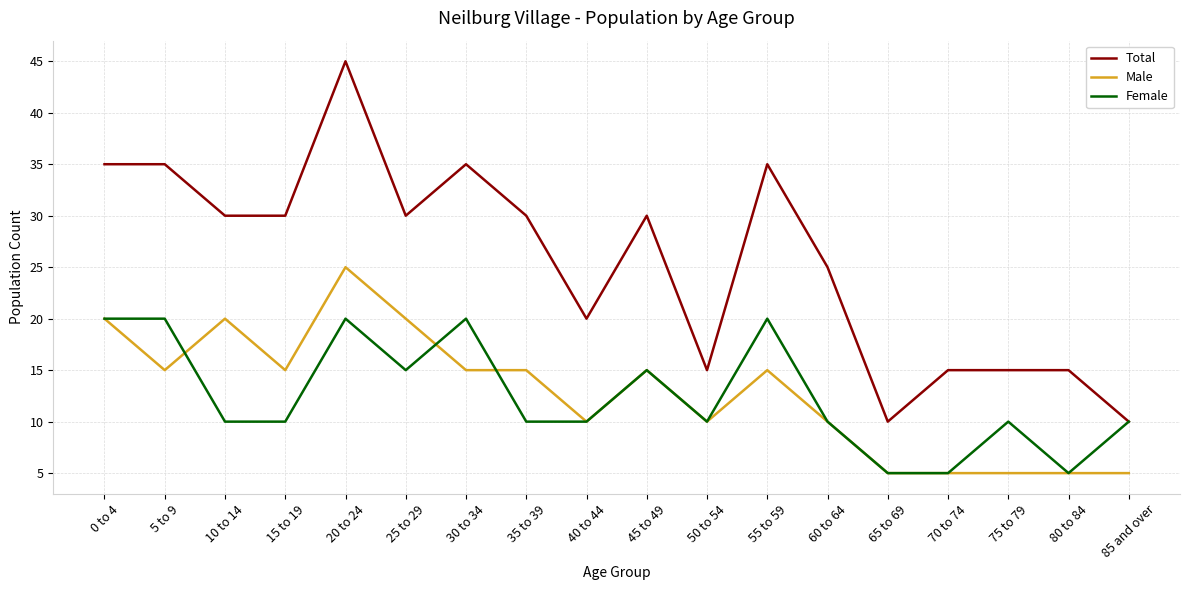

At how many categories does at least one series exceed 5?

18